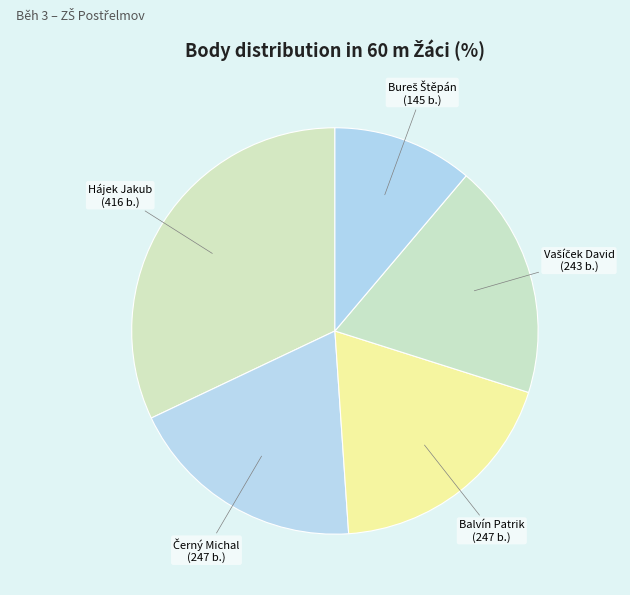

Which category has the biggest portion of the pie?

Hájek Jakub